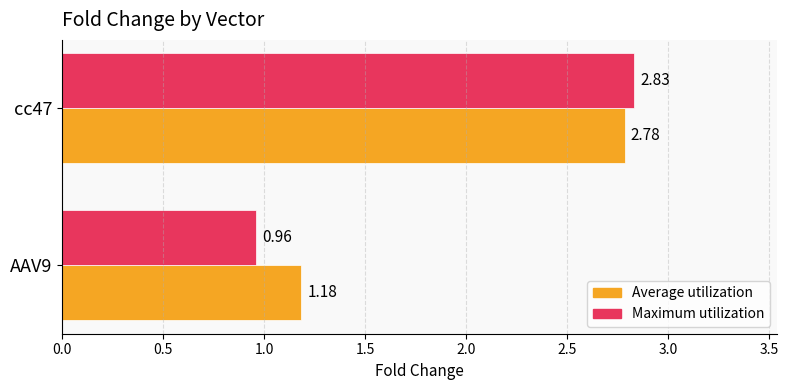

At AAV9, list the series in order from largest to smallest.

Average utilization, Maximum utilization